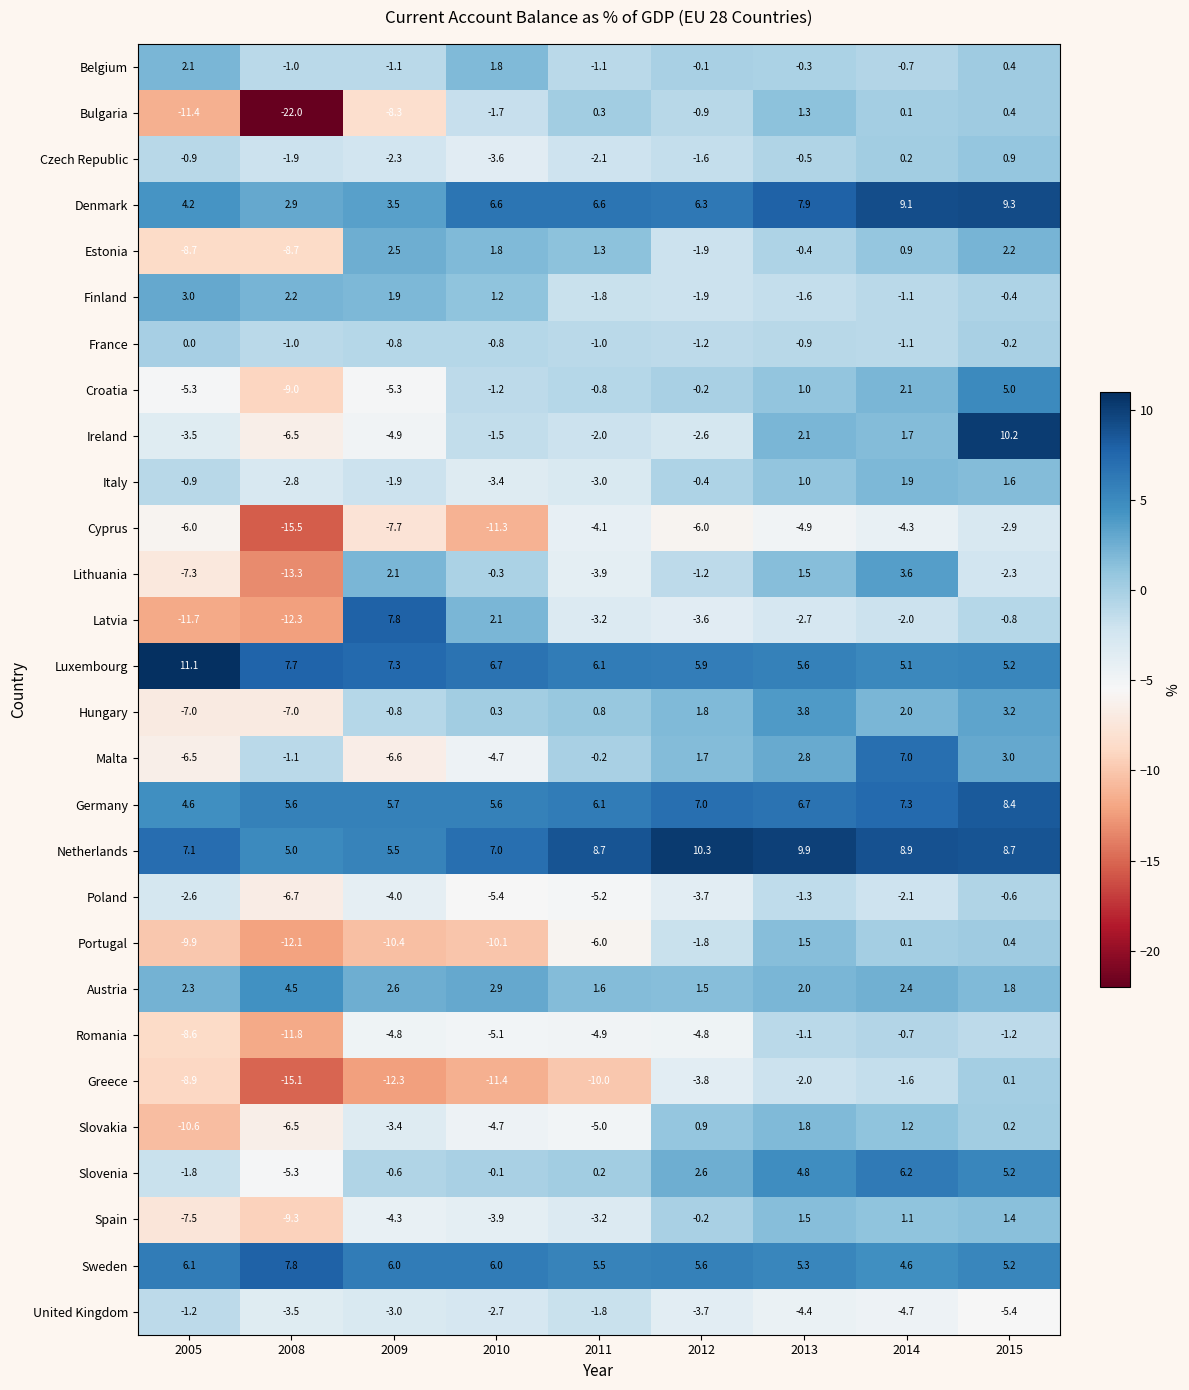

List the labels in order of United Kingdom value, smallest first.

2015, 2014, 2013, 2012, 2008, 2009, 2010, 2011, 2005